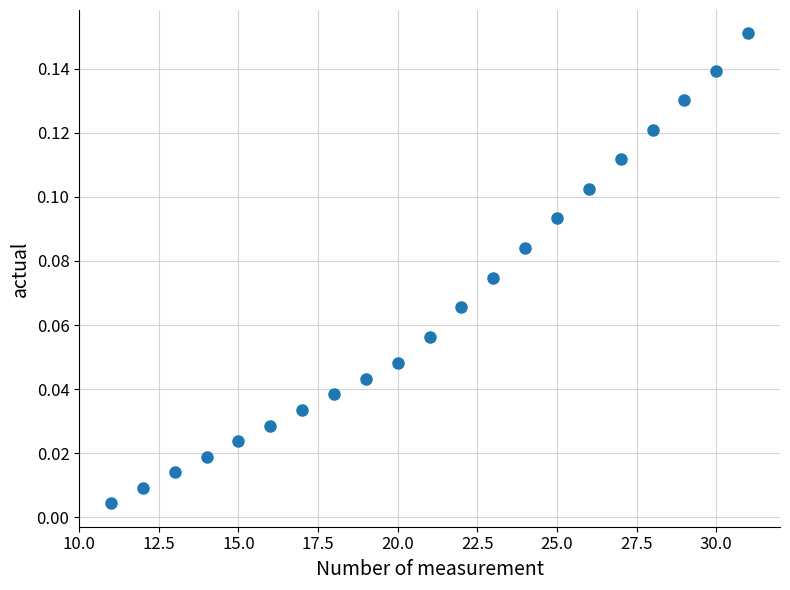

What is the range of X values (max minus min)?

20.0